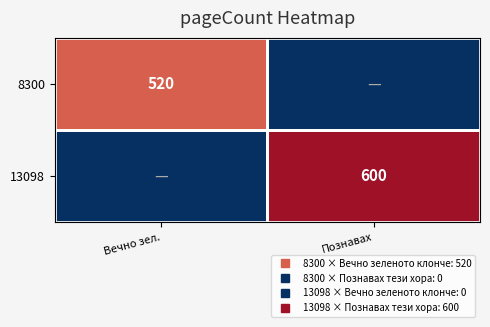

Which has a higher value, Вечно зел. or Познавах?

Вечно зел.